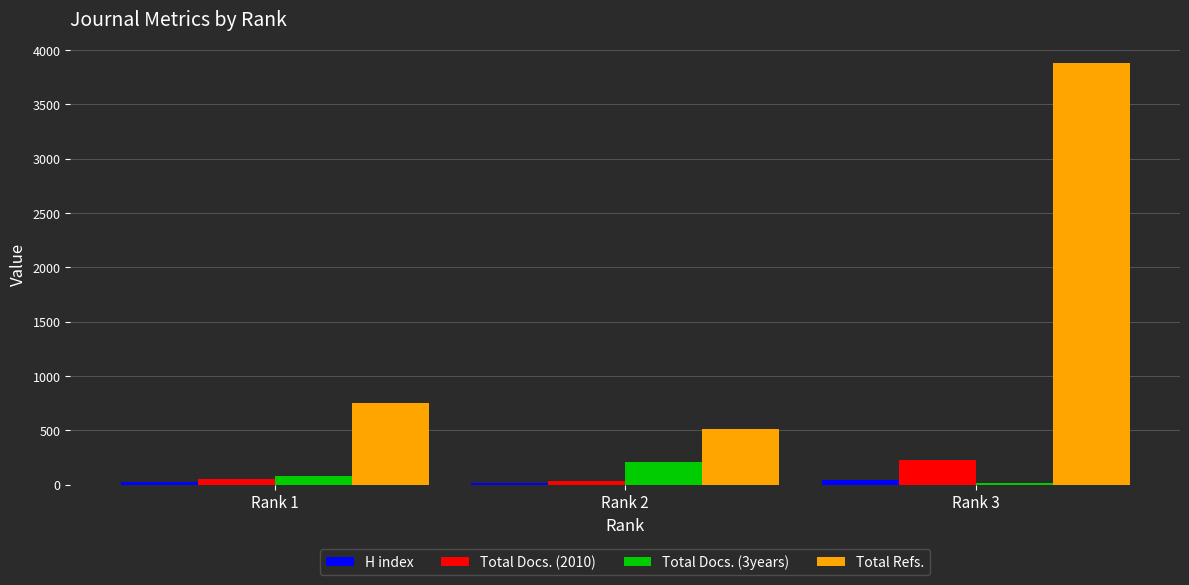

At which category does the chart reach its peak across all series?

Rank 3